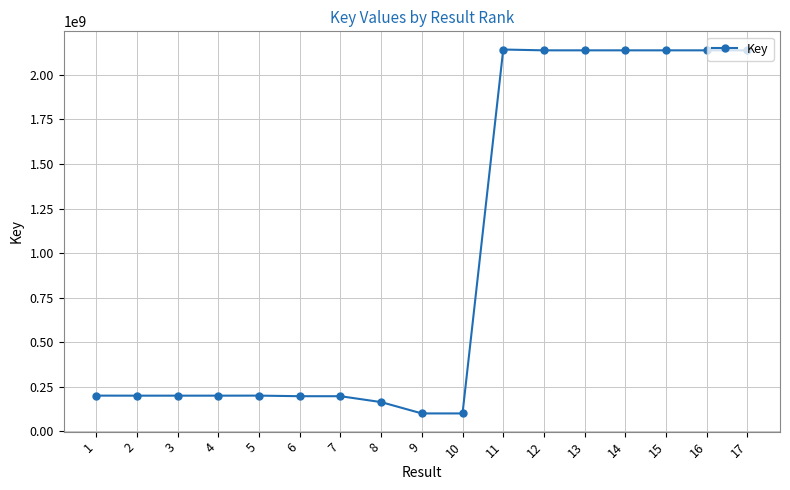

The value at 13 is 870624097. True or false?

False